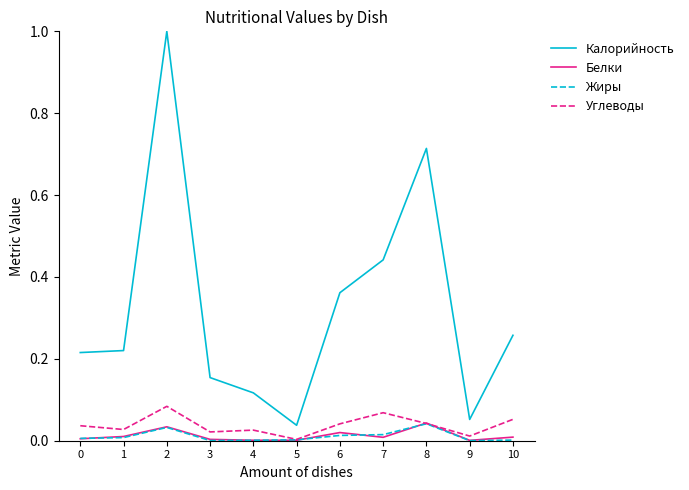

Does the chart have visible grid lines?

No